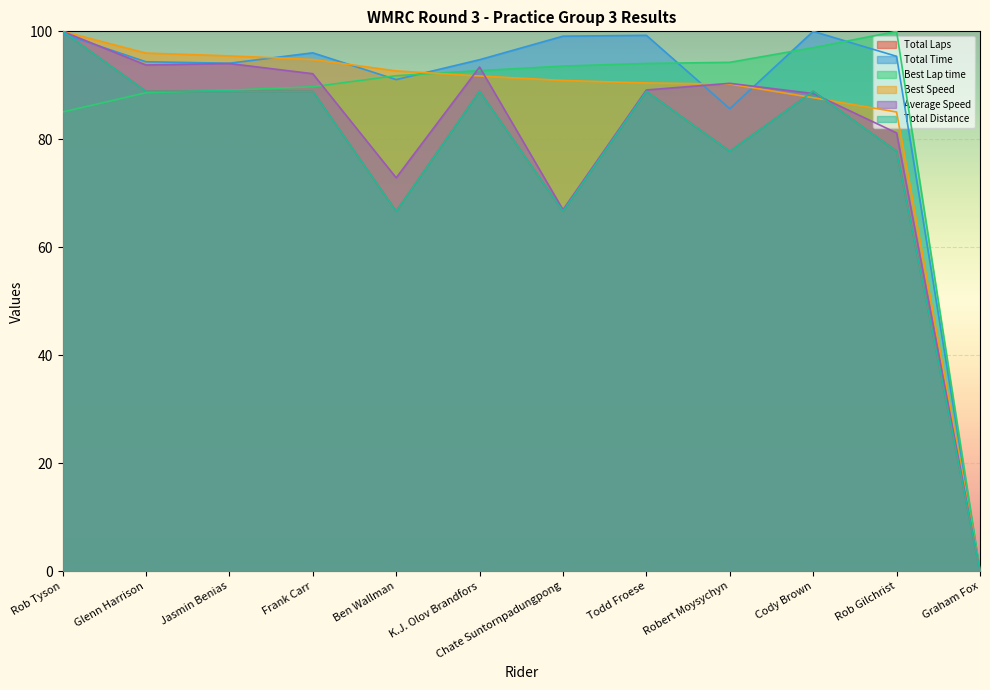

What position from the left is Jasmin Benias?

3